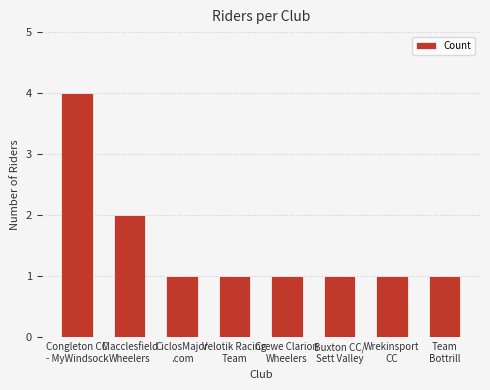

Which label corresponds to the largest value in the chart?

Congleton CC
- MyWindsock